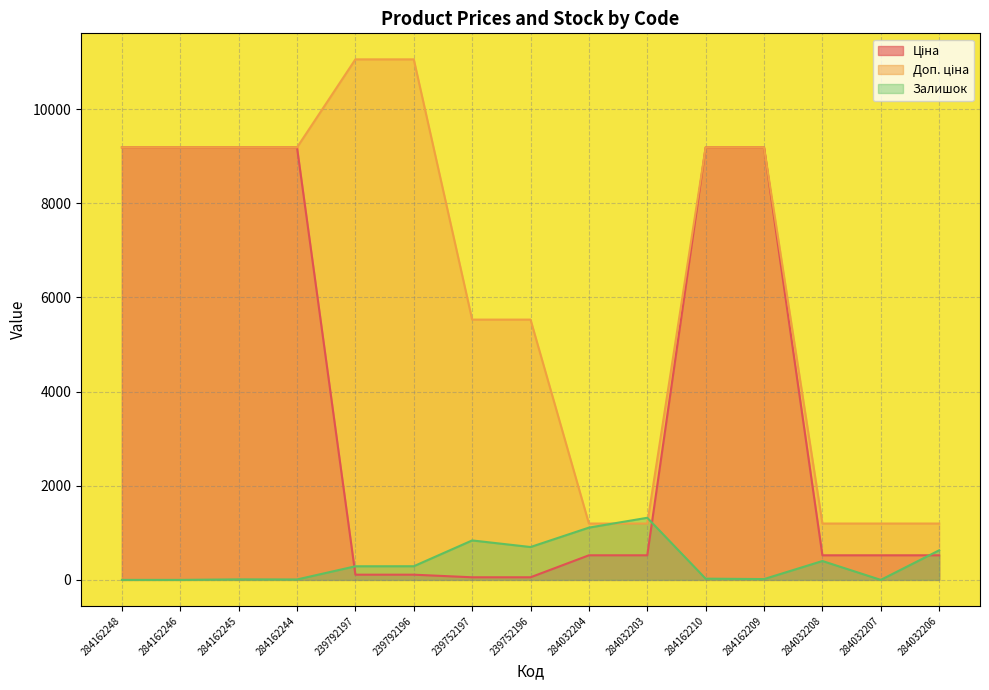

How many values in the Залишок series are below 289?

7